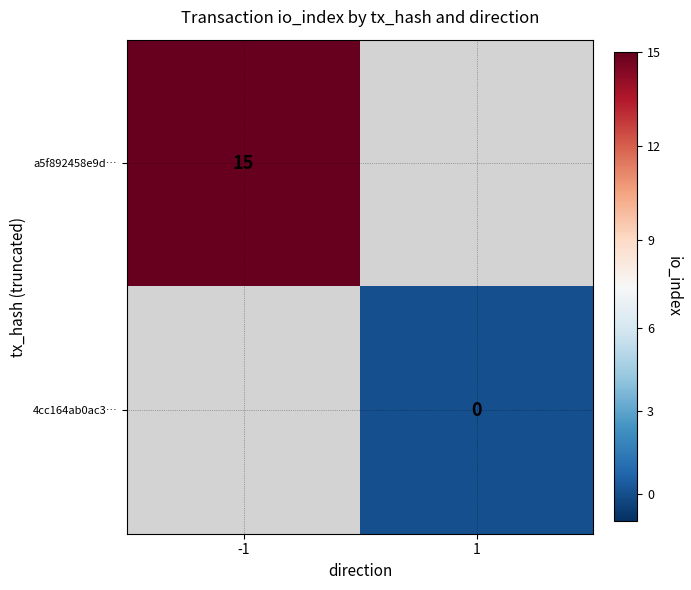

The a5f892458e9d… series shows 15 at -1. True or false?

True